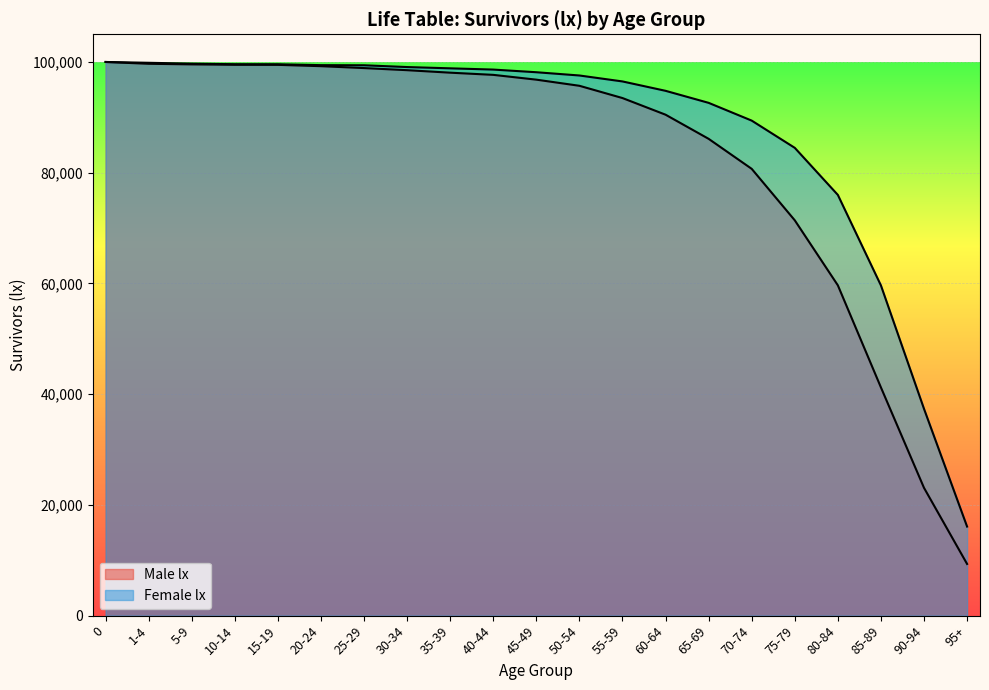

Which series has the widest spread of values?

Male lx